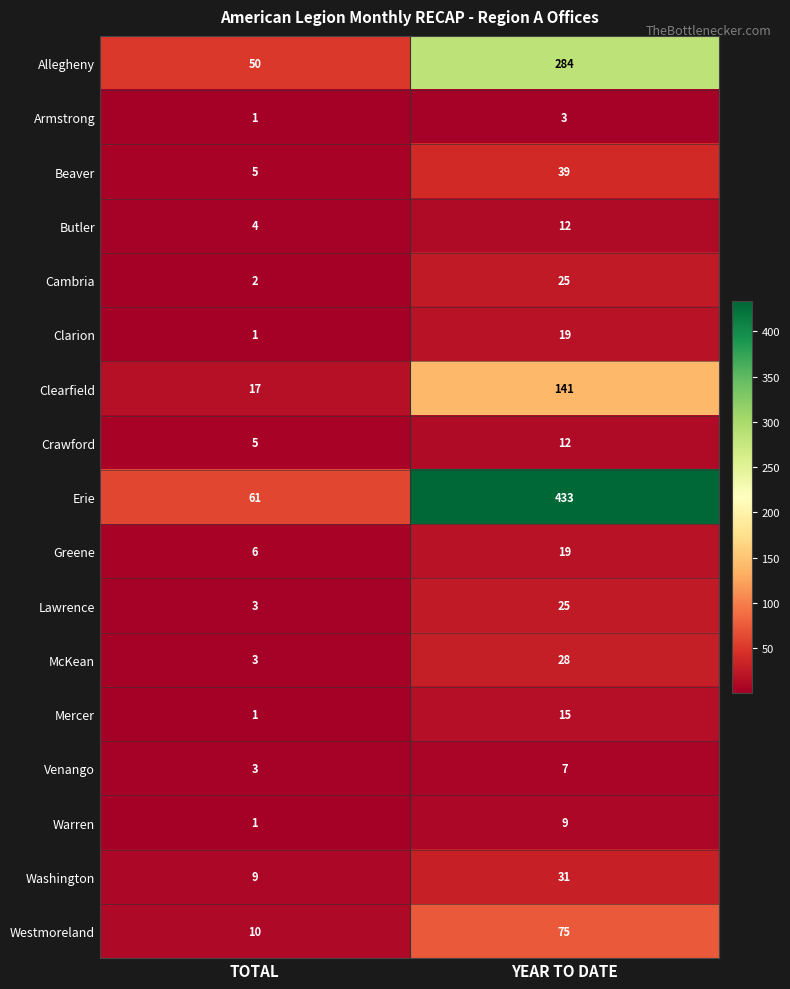

What is the difference between the Allegheny values at TOTAL and YEAR TO DATE?

234